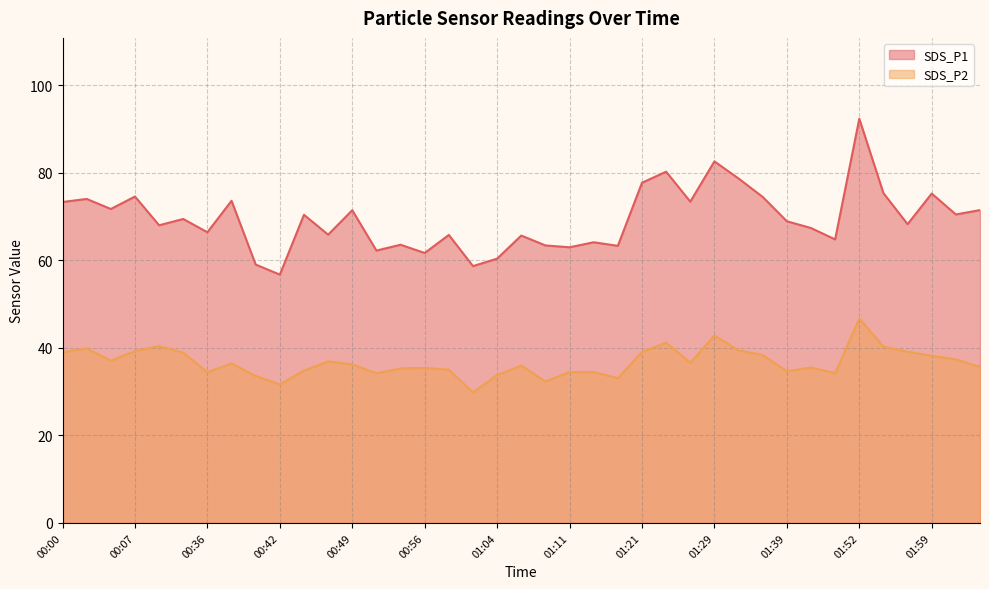

What is the value of the SDS_P2 point at the 34th from the left?

46.7